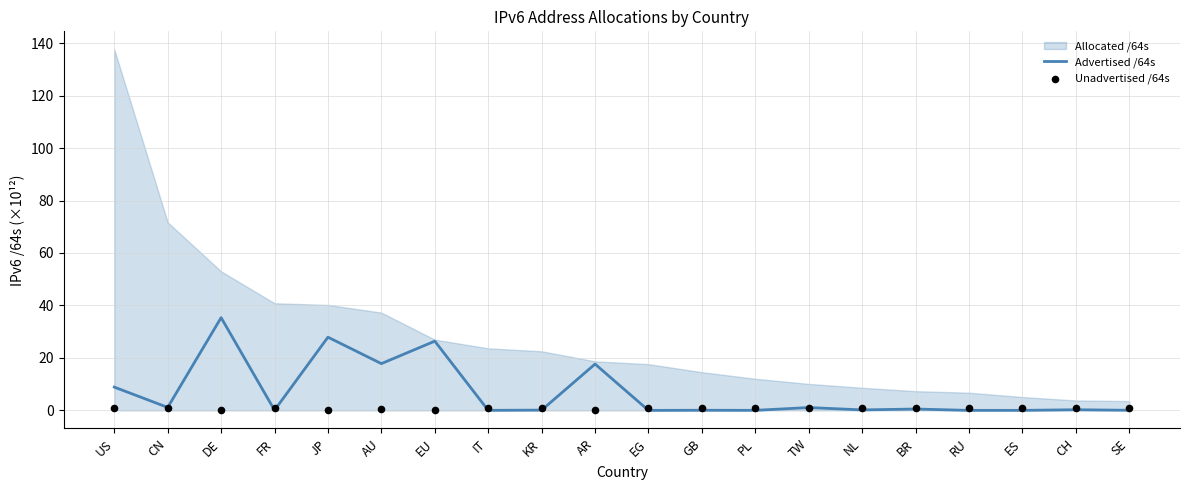

Which series contains the lowest Y value?

Advertised /64s